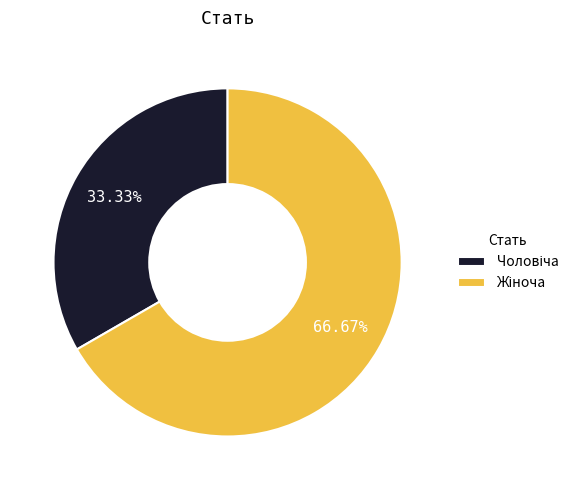

Does any single category account for the majority?

Yes